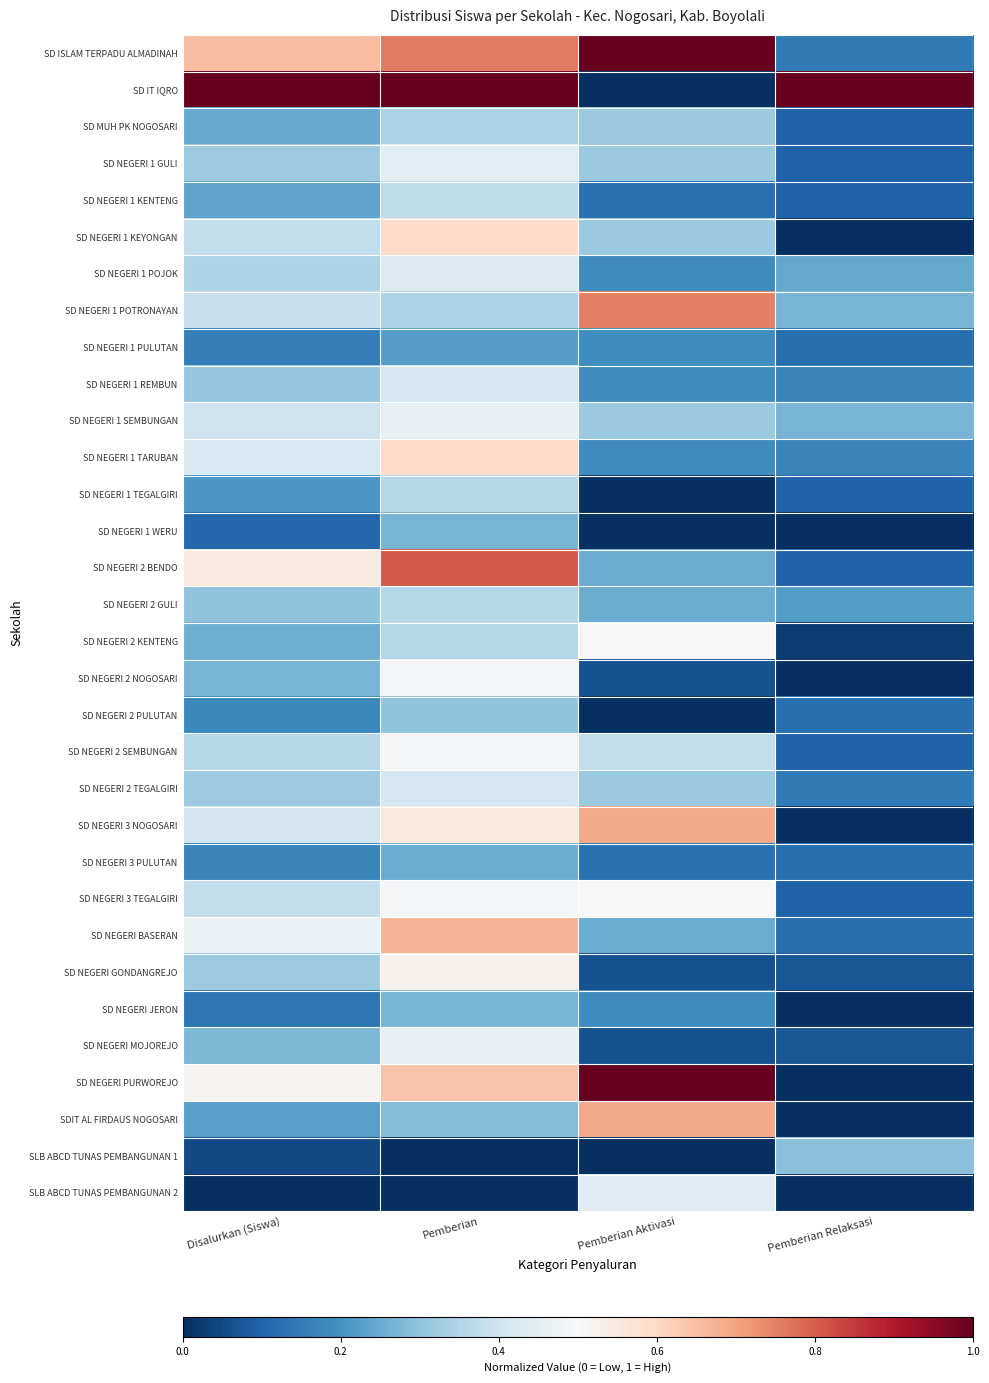

What is the total value across all series at Pemberian Relaksasi?

4.3